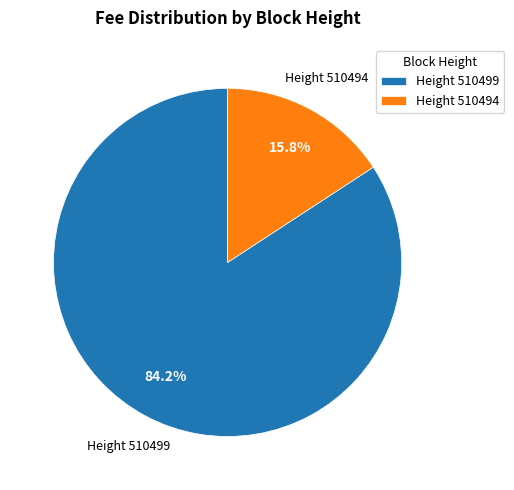

How many slices are in this pie chart?

2